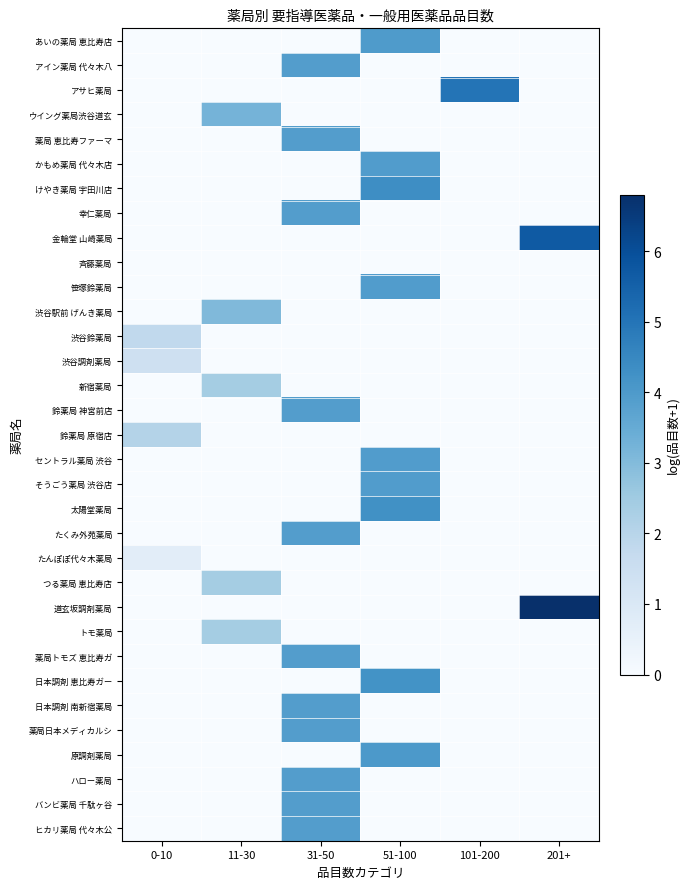

What is the spread (max minus min) of values at 201+?

6.8